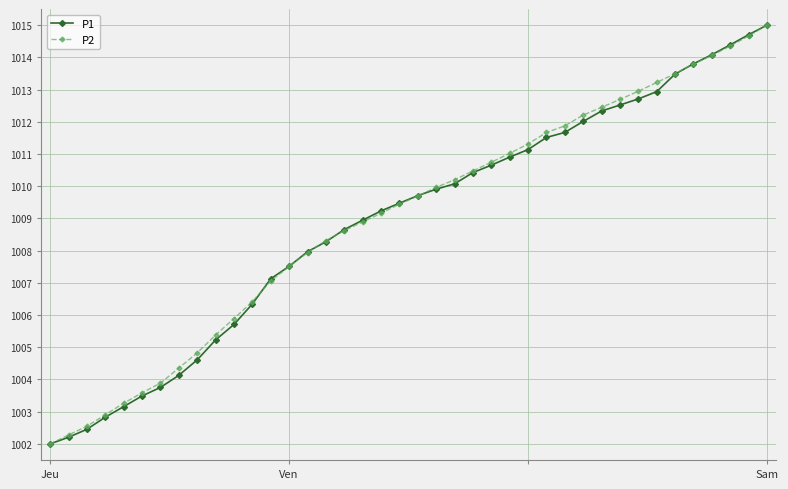

Reading left to right, list all the values displayed in this chart.

P1: 1002.0	1002.2	1002.5	1002.8	1003.2	1003.5	1003.8	1004.1	1004.6	1005.2	1005.7	1006.3	1007.1	1007.5	1008.0	1008.3	1008.7	1008.9	1009.2	1009.5	1009.7	1009.9	1010.1	1010.4	1010.7	1010.9	1011.1	1011.5	1011.7	1012.0	1012.3	1012.5	1012.7	1012.9	1013.5	1013.8	1014.1	1014.4	1014.7	1015.0
P2: 1002.0	1002.3	1002.5	1002.9	1003.3	1003.6	1003.9	1004.4	1004.8	1005.4	1005.9	1006.4	1007.1	1007.5	1007.9	1008.3	1008.6	1008.9	1009.2	1009.4	1009.7	1010.0	1010.2	1010.5	1010.7	1011.0	1011.3	1011.7	1011.9	1012.2	1012.4	1012.7	1012.9	1013.2	1013.5	1013.8	1014.1	1014.4	1014.7	1015.0